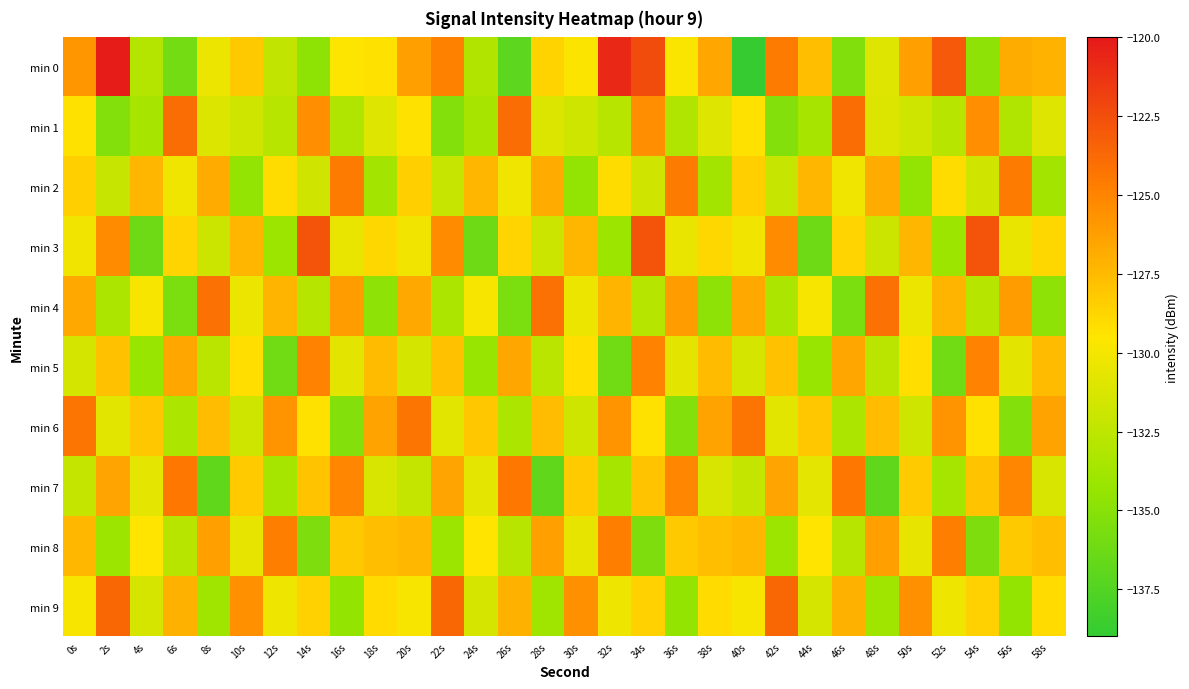

Rank the series by their maximum value, from highest to lowest.

min 0, min 3, min 9, min 1, min 4, min 6, min 7, min 2, min 8, min 5